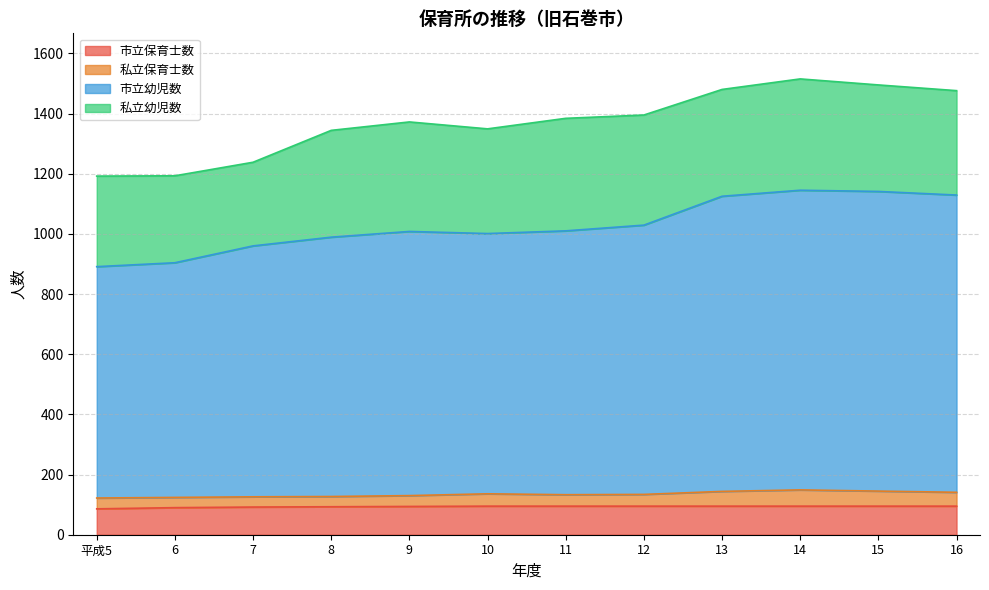

What is the total value across all series at 10?

1349